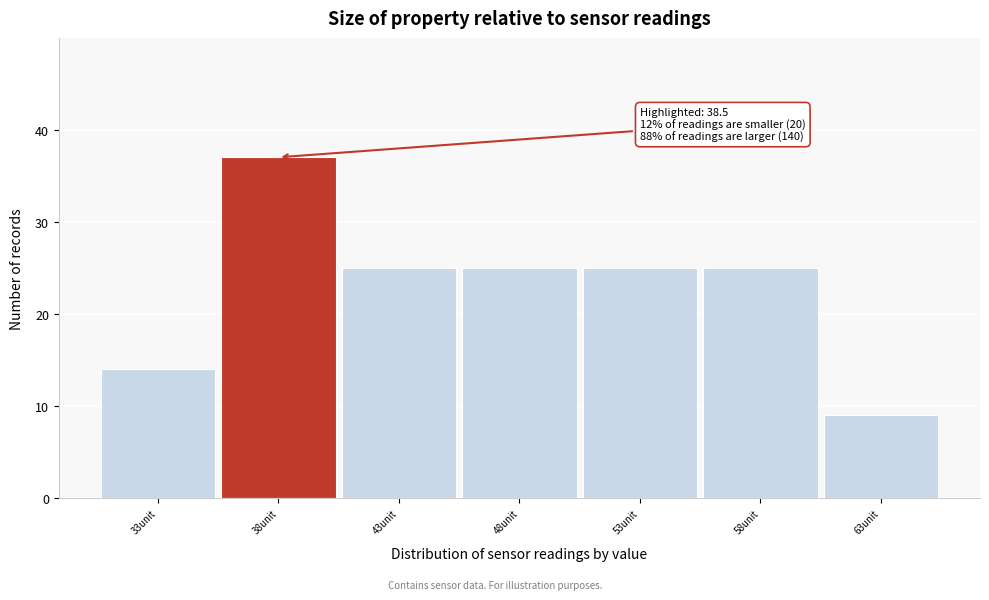

Reading left to right, extract all data points from this chart.

33unit=14	38unit=37	43unit=25	48unit=25	53unit=25	58unit=25	63unit=9